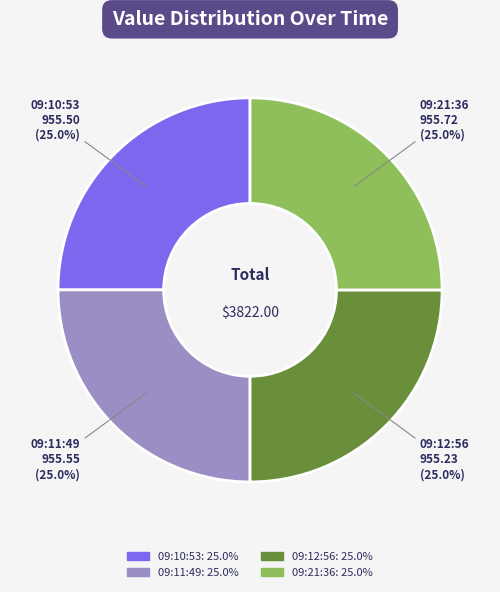

Combined, what portion of the pie is 09:11:49: 25.0% and 09:10:53: 25.0%?

50.0%